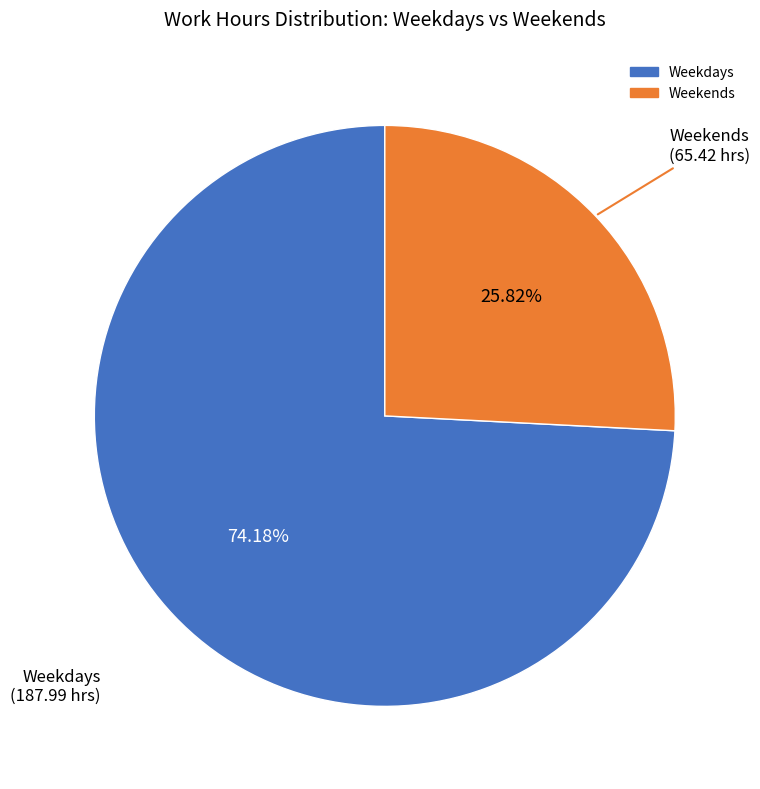

Is there any slice that represents more than half of the pie?

Yes